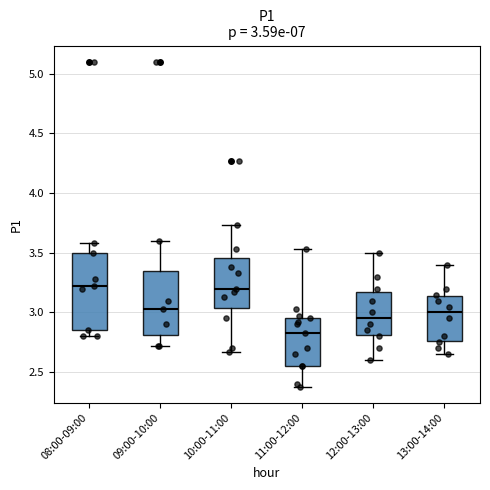

Comparing the boxes themselves (not the whiskers), which one is the tallest?

08:00-09:00